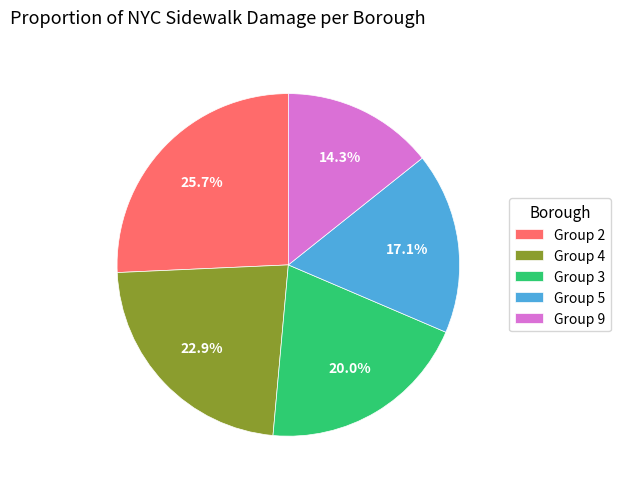

Which category has the biggest portion of the pie?

Group 2